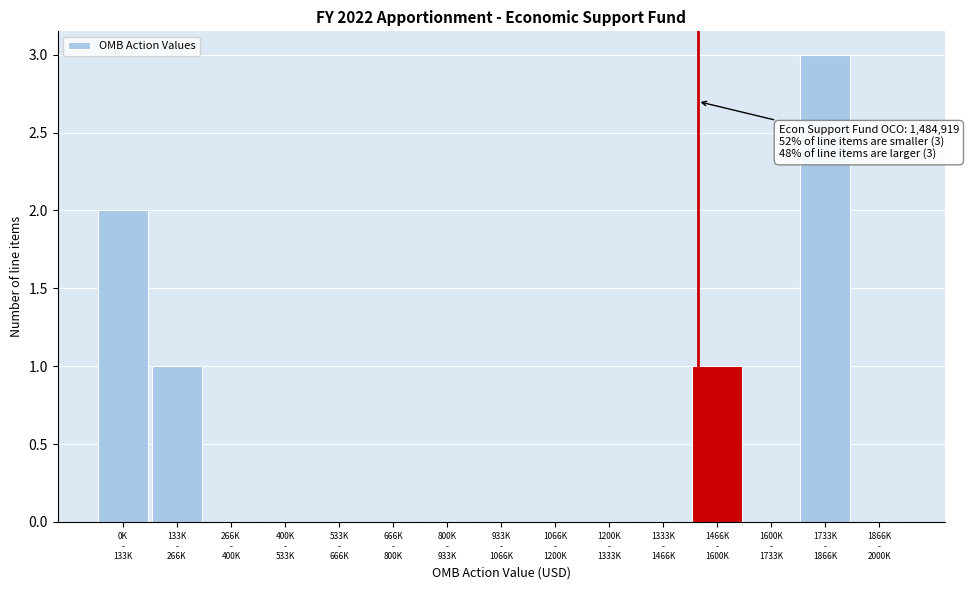

What is the greatest value displayed?

3